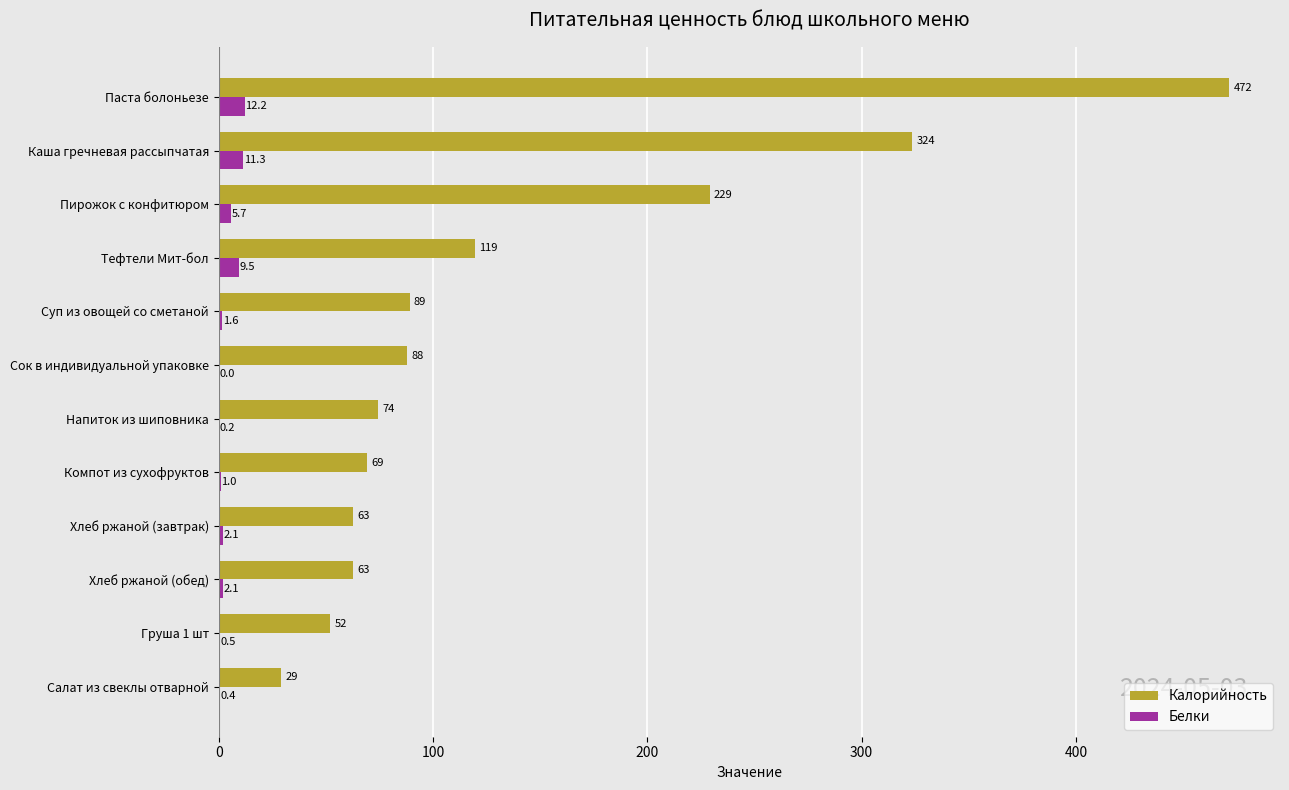

Which series has the largest total across all categories?

Калорийность